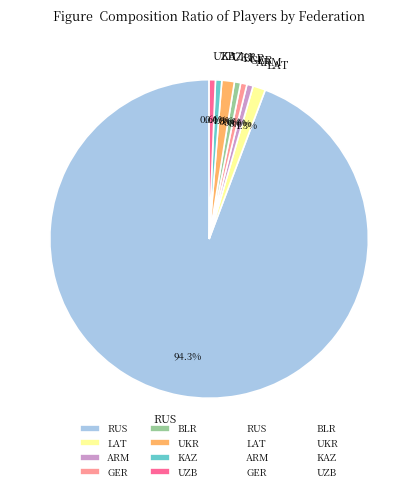

Is the sum of KAZ and UKR greater than half?

No